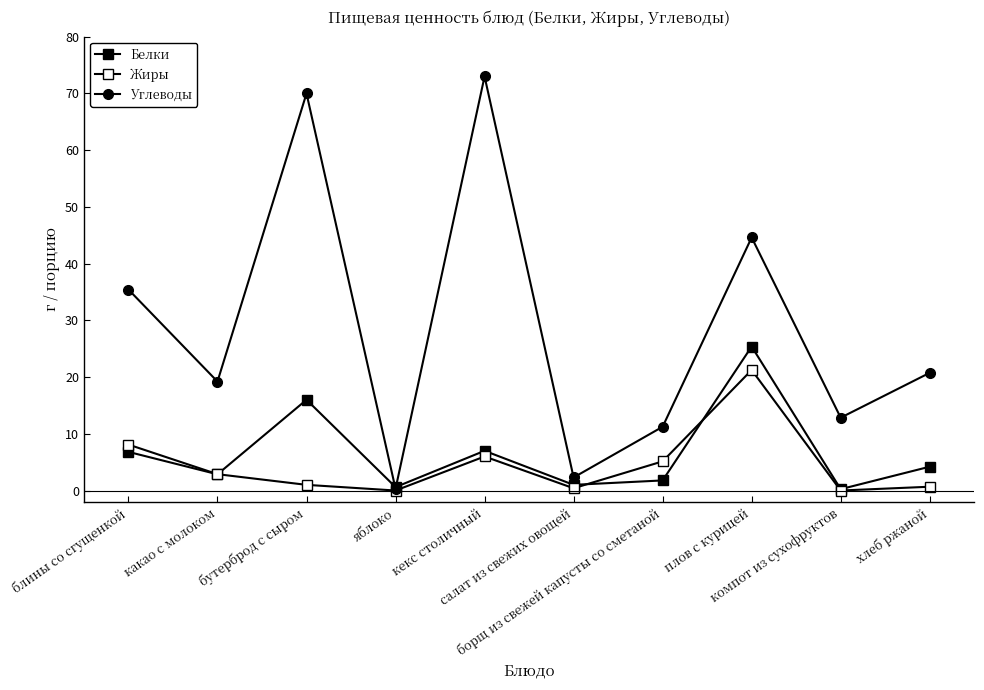

Which category has the highest value in the Белки series?

плов с курицей